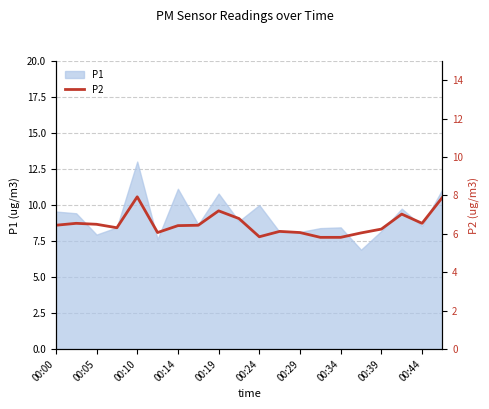

At which label does P1 reach its peak?

00:10